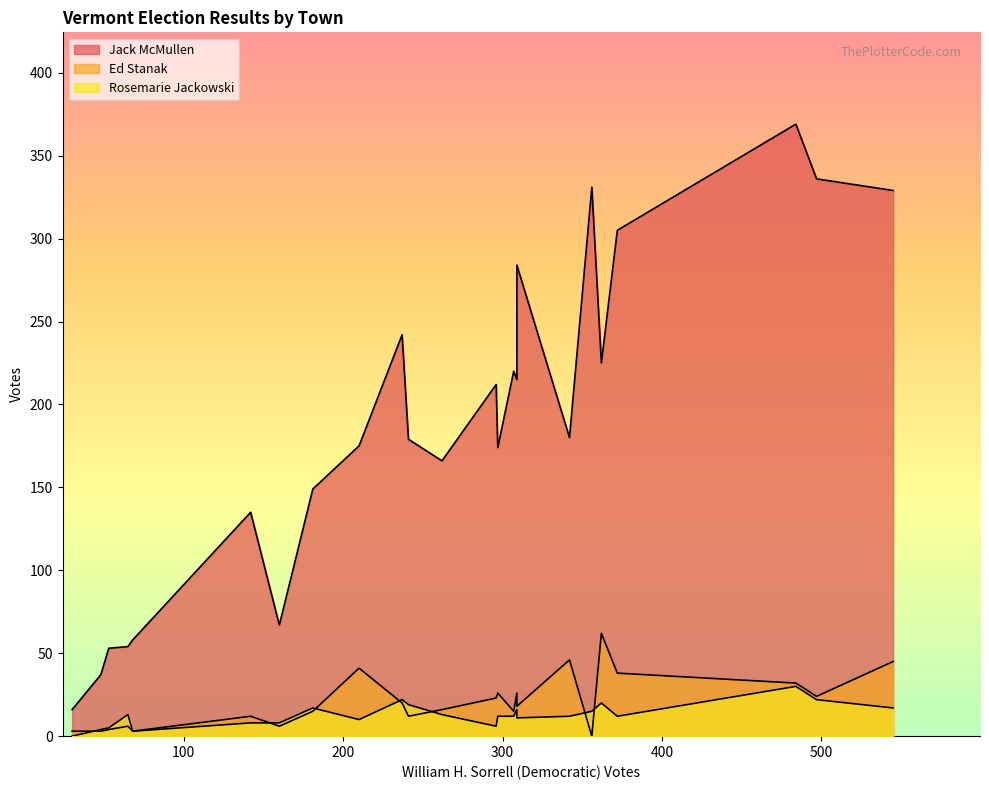

What is the difference between the maximum and minimum values in the Rosemarie Jackowski series?

30